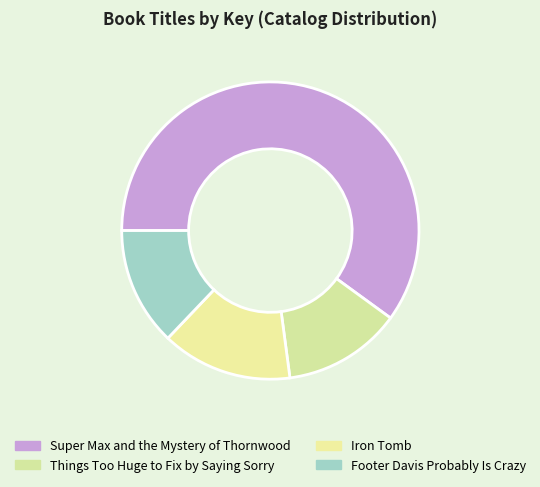

How many slices are in this pie chart?

4